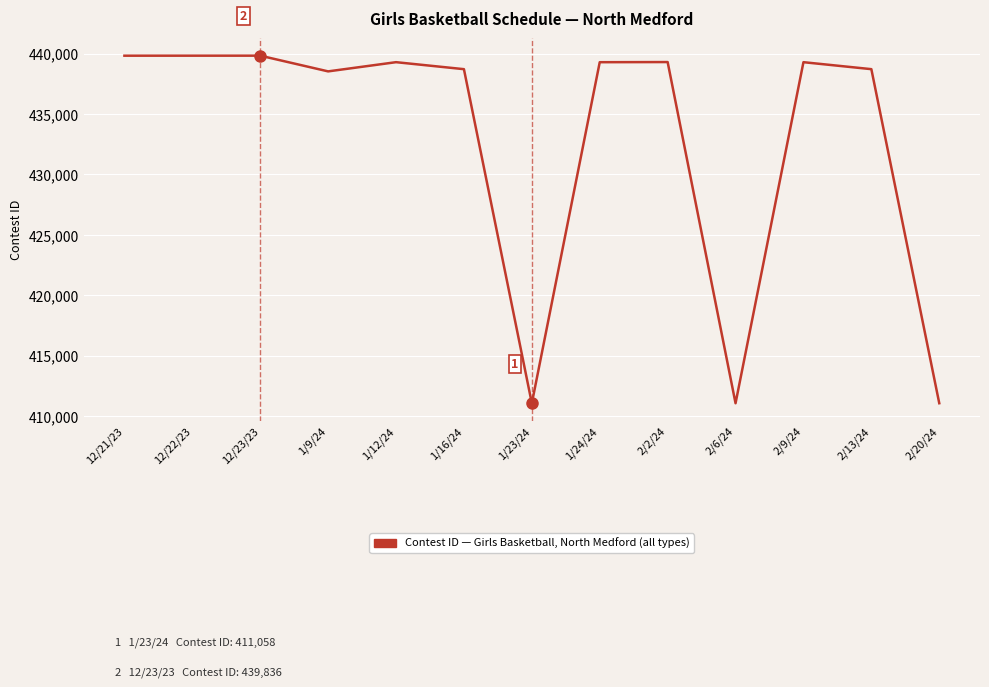

What is the change in value from 12/21/23 to 2/6/24?

-28772